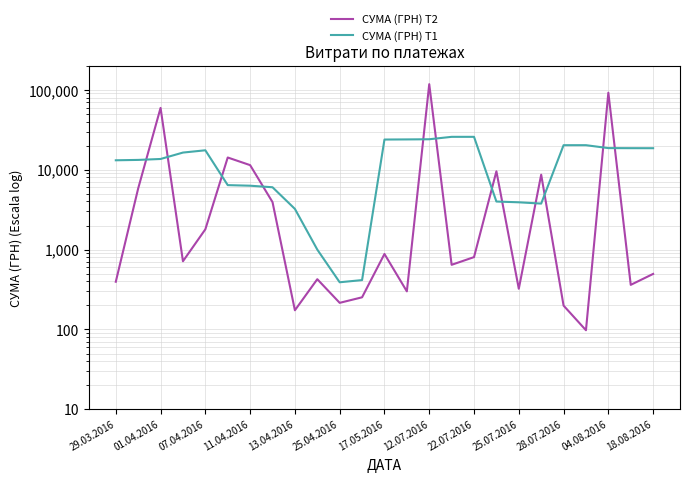

How many categories are shown in the chart?

25